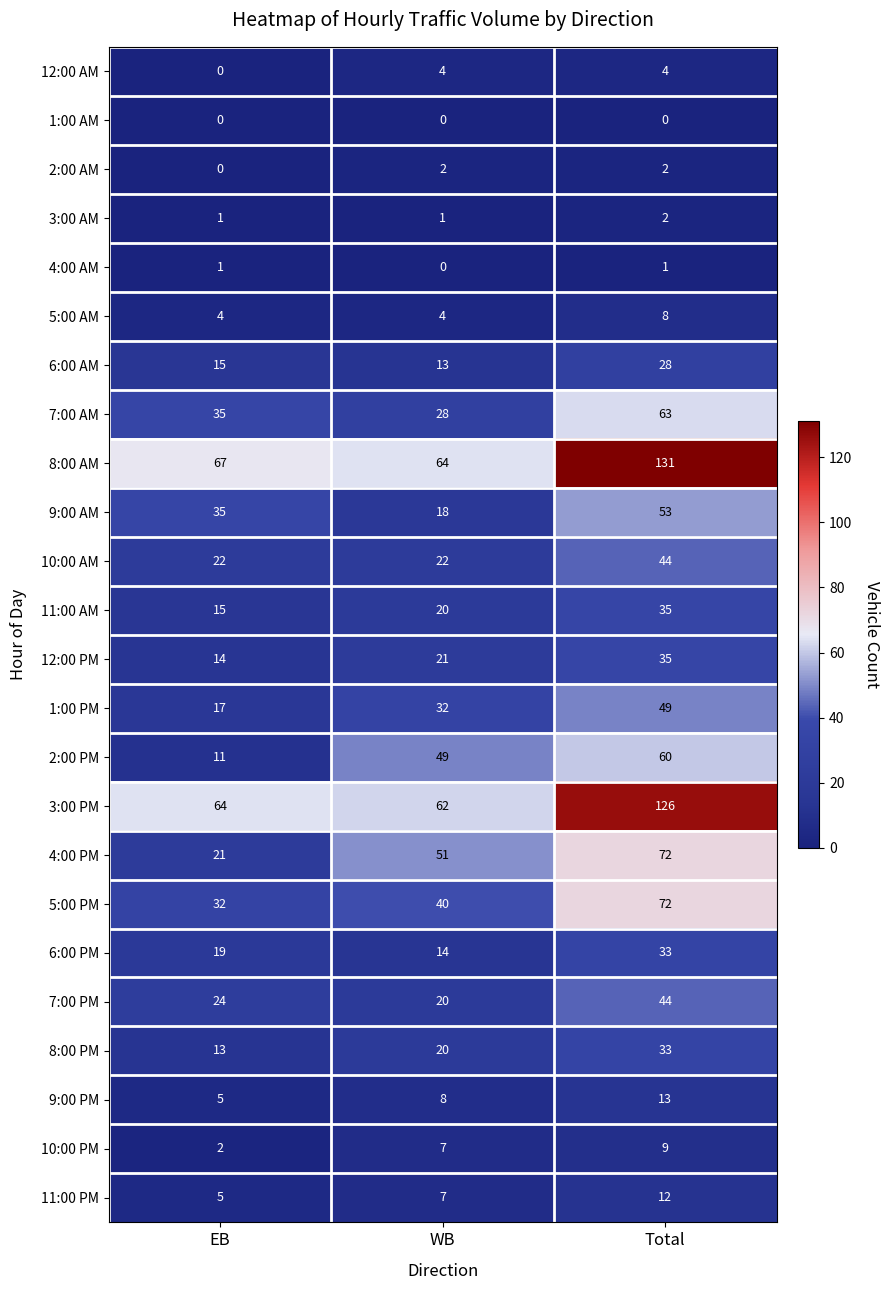

Is the value of 3:00 PM at EB greater than the value of 11:00 PM at Total?

Yes